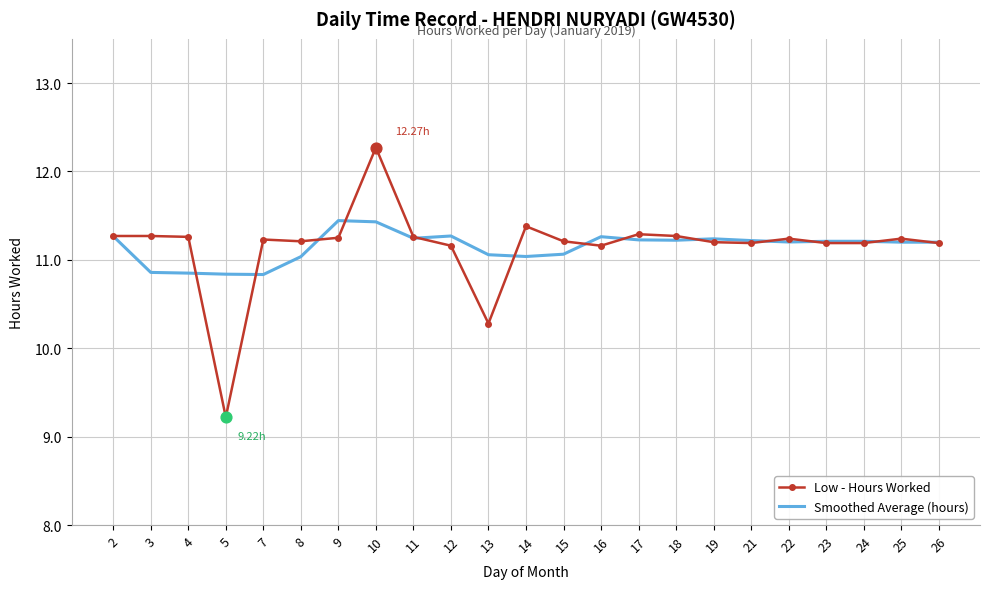

At which category is the sum across all series the highest?

10